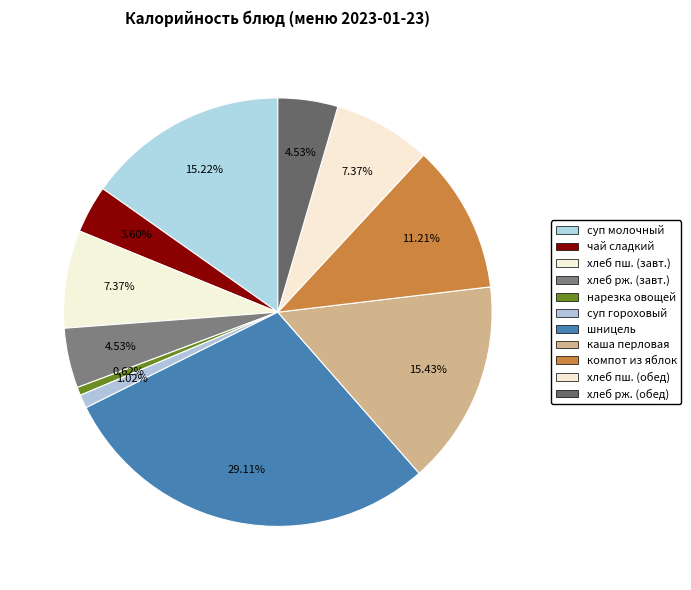

How many slices are in this pie chart?

11